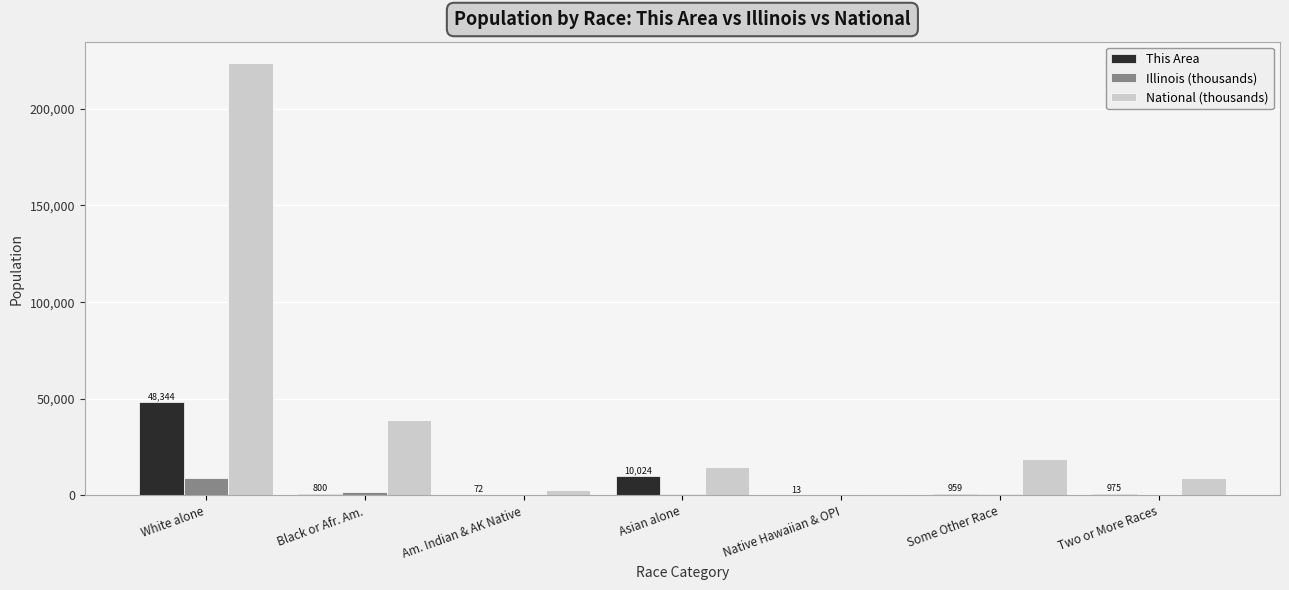

What is the sum of all National (thousands) values?

308745.5